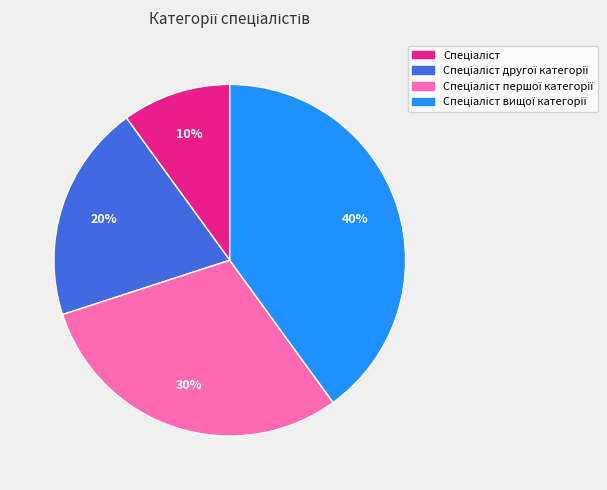

Is there any slice that represents more than half of the pie?

No